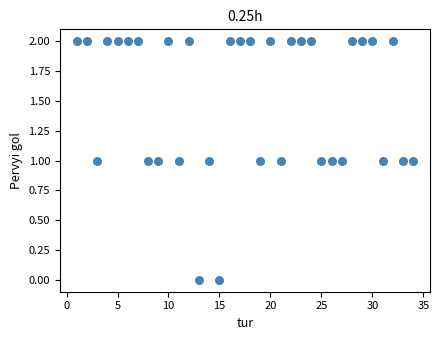

What is the range of X values (max minus min)?

33